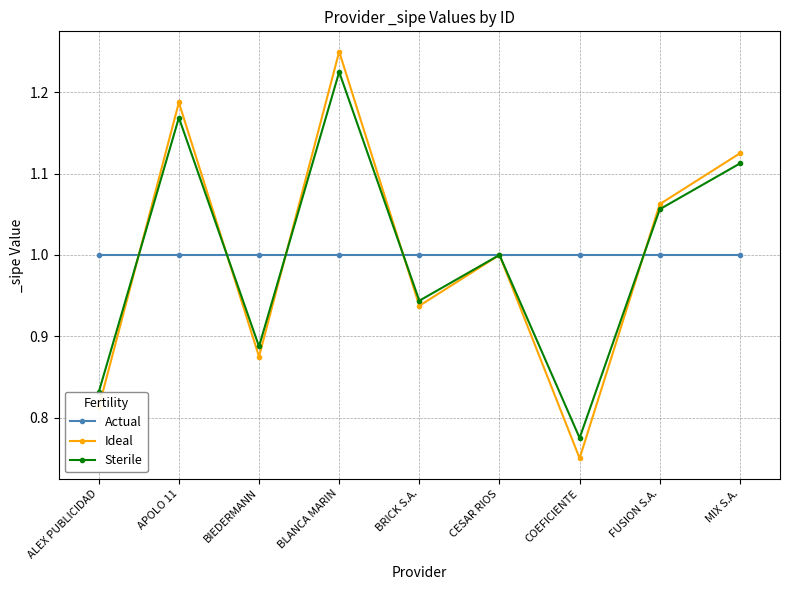

What is the difference between the second highest and minimum values in the Sterile series?

0.4